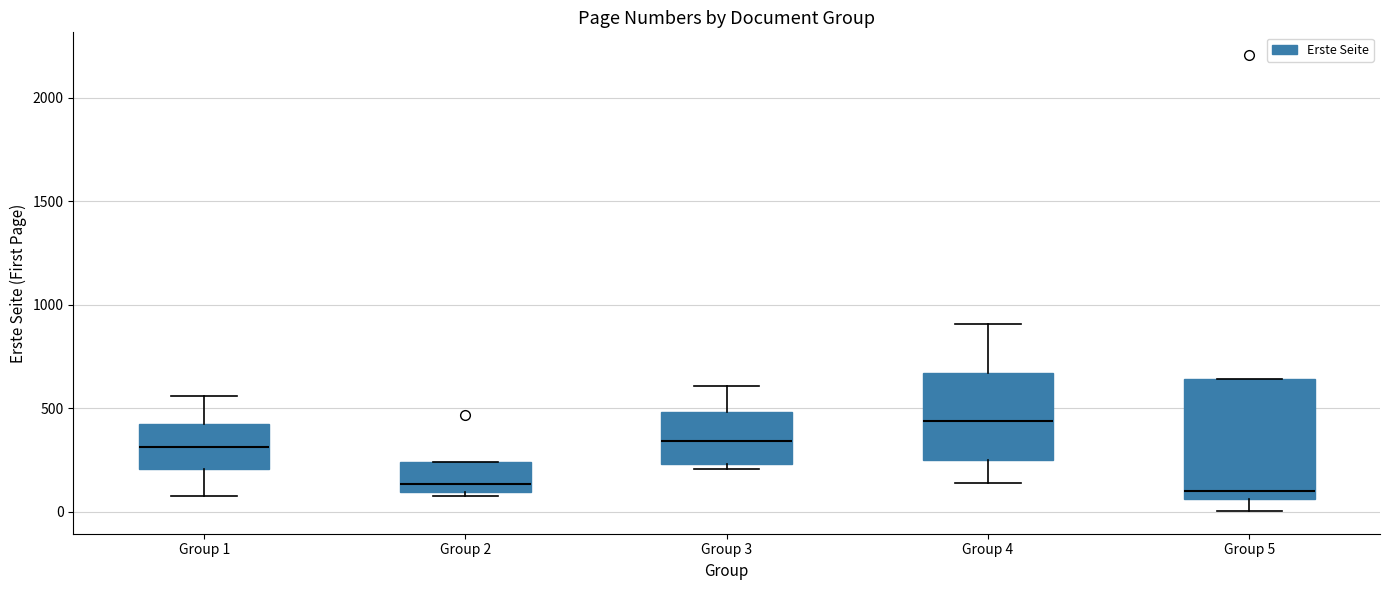

Where is the lower edge of the box for Group 2 on the y-axis? The values are not printed on the chart, so give them approximately, as read against the axis.

100